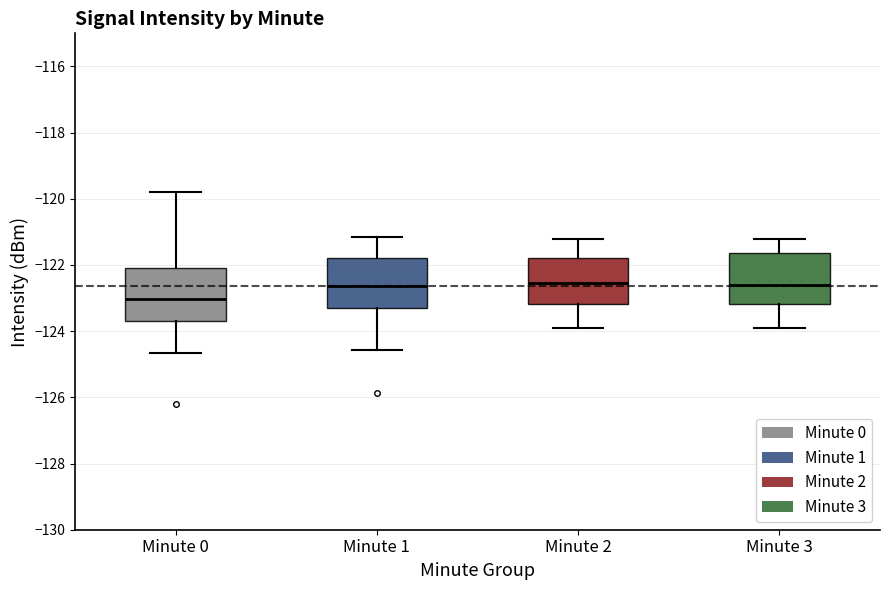

Which box's median line is the lowest?

Minute 0